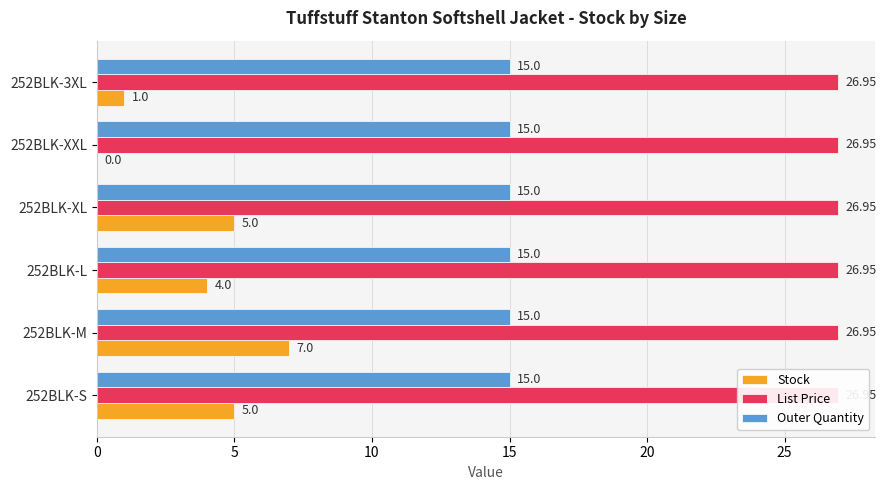

The value of List Price at 25 is 0.4. True or false?

False